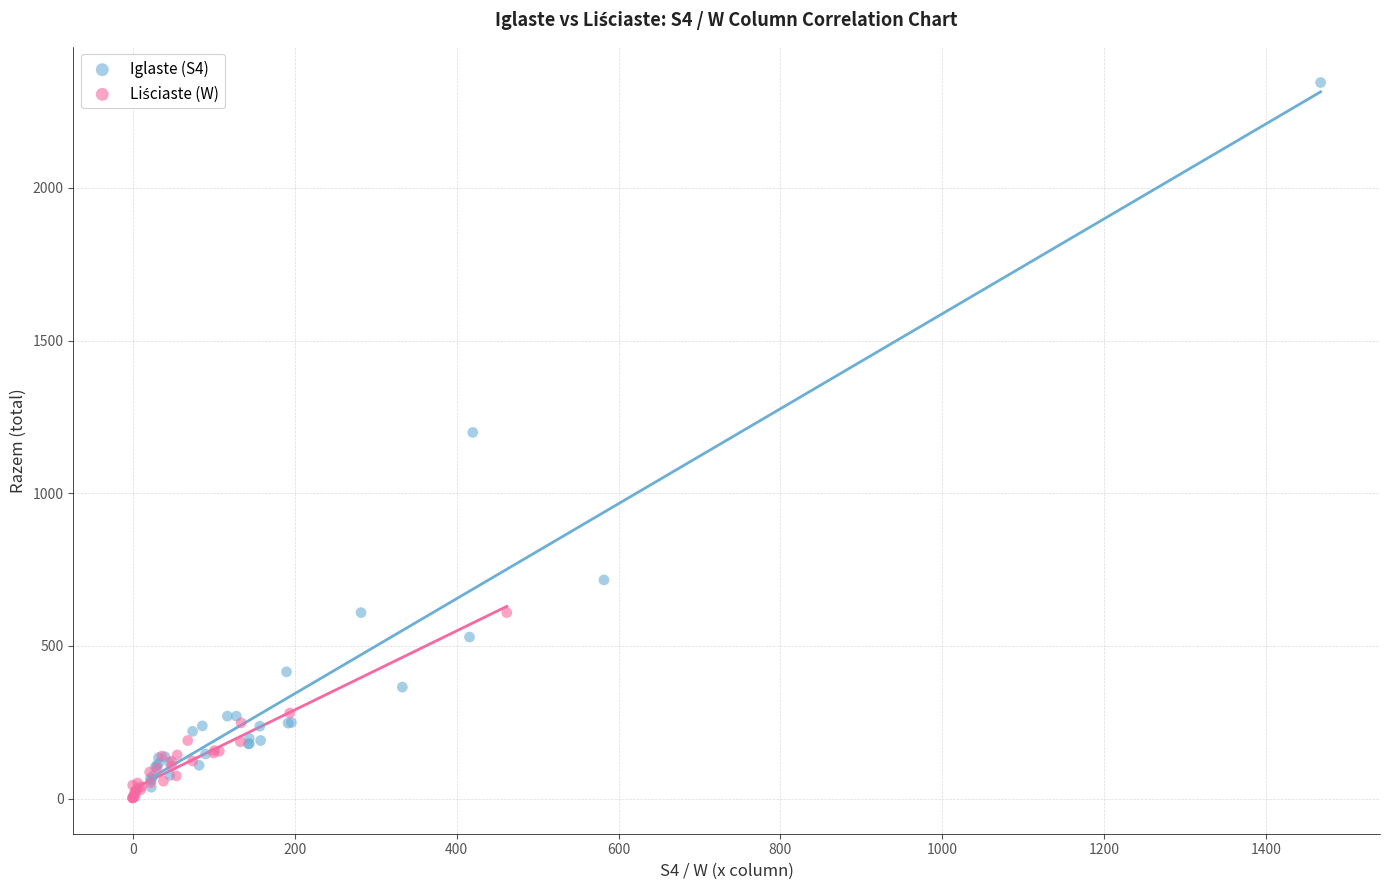

Which series reaches the maximum Y coordinate?

Iglaste (S4)